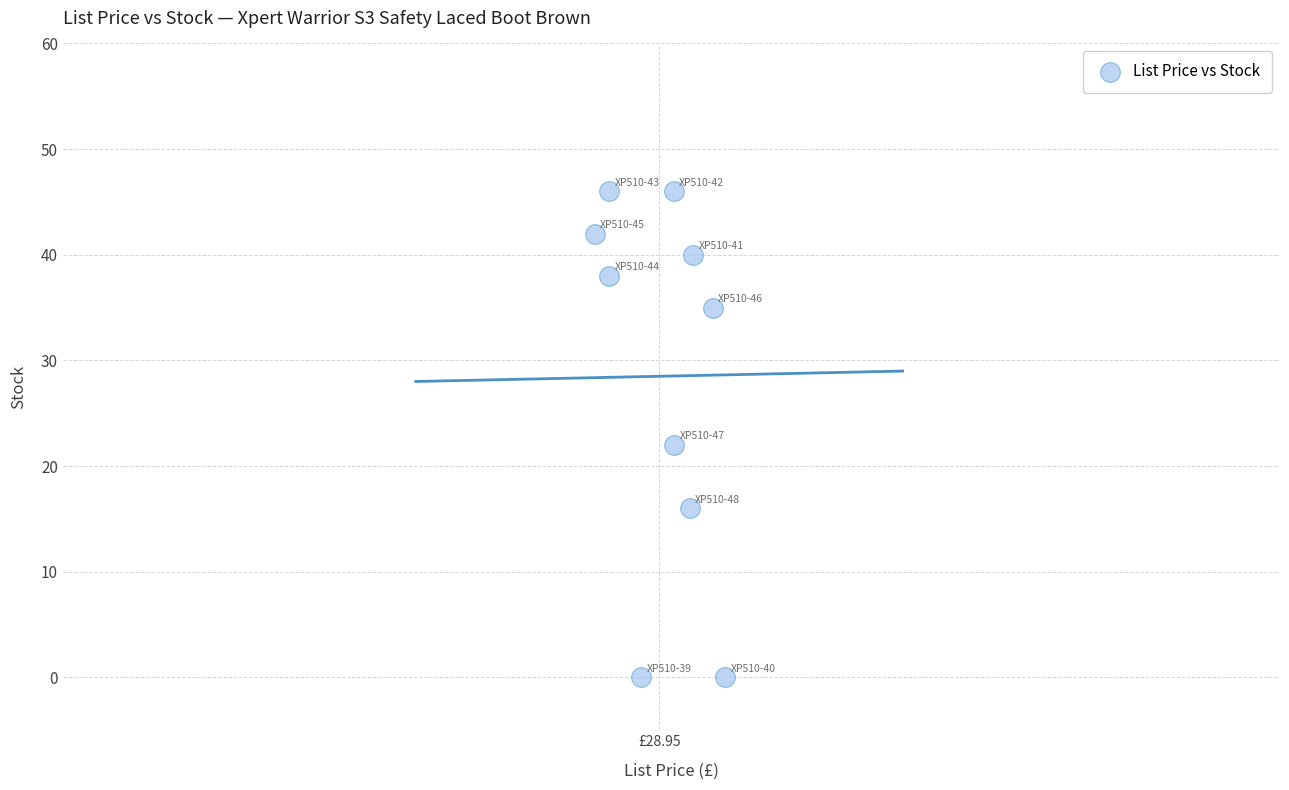

What is the range of Y values (max minus min)?

46